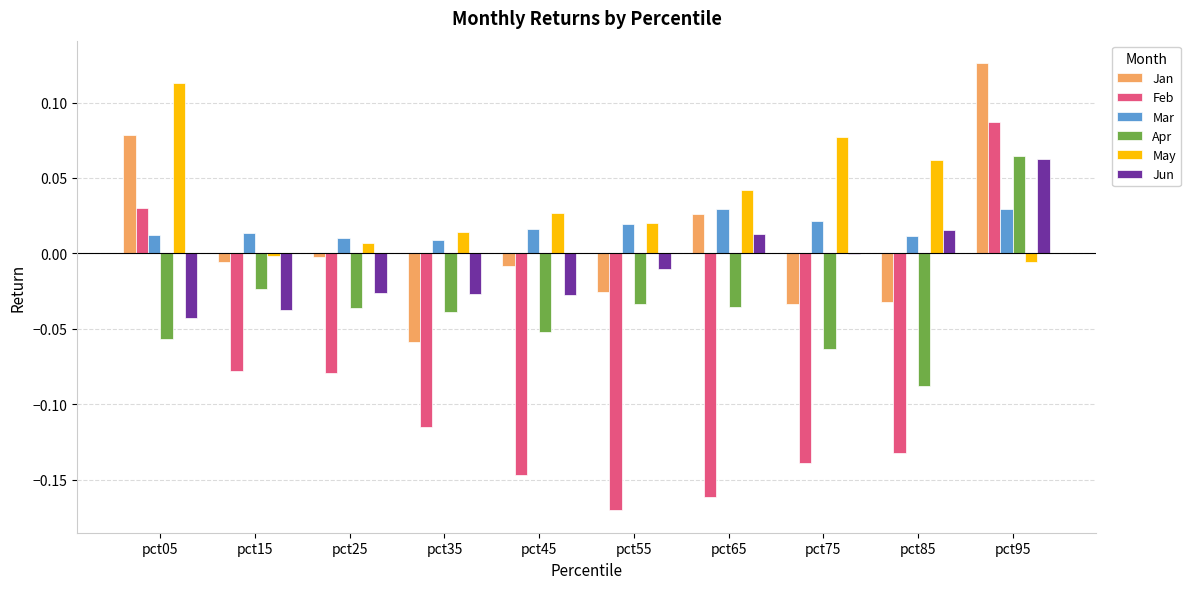

How many Apr values are between 0 and 1?

1